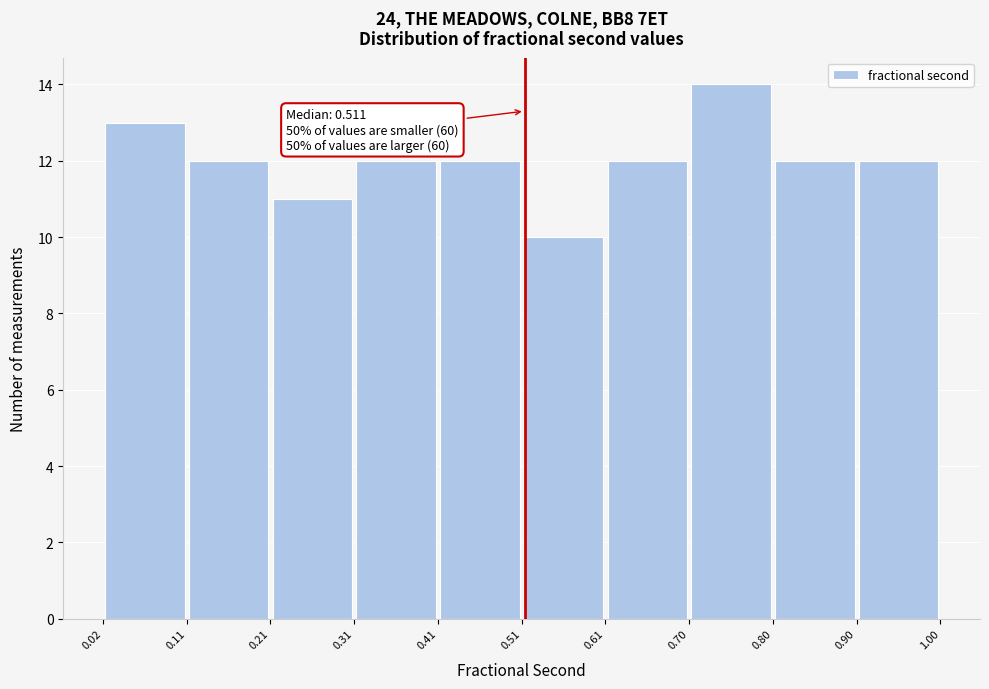

Over which range of the x-axis is the bar tallest?

0.70 to 0.80